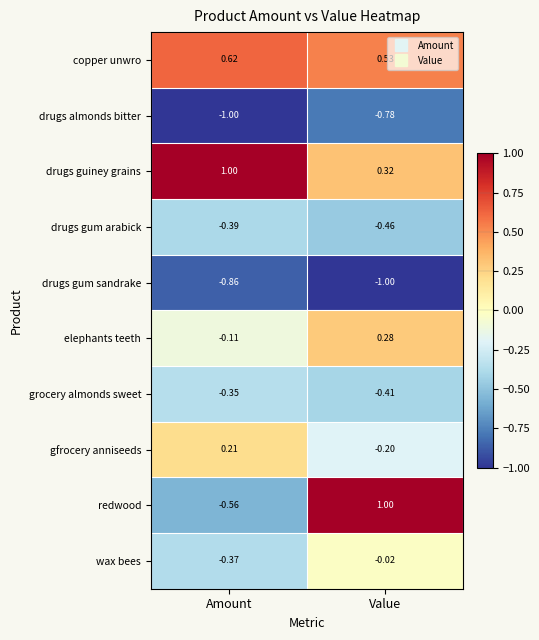

List the labels in order of drugs almonds bitter value, largest first.

Value, Amount